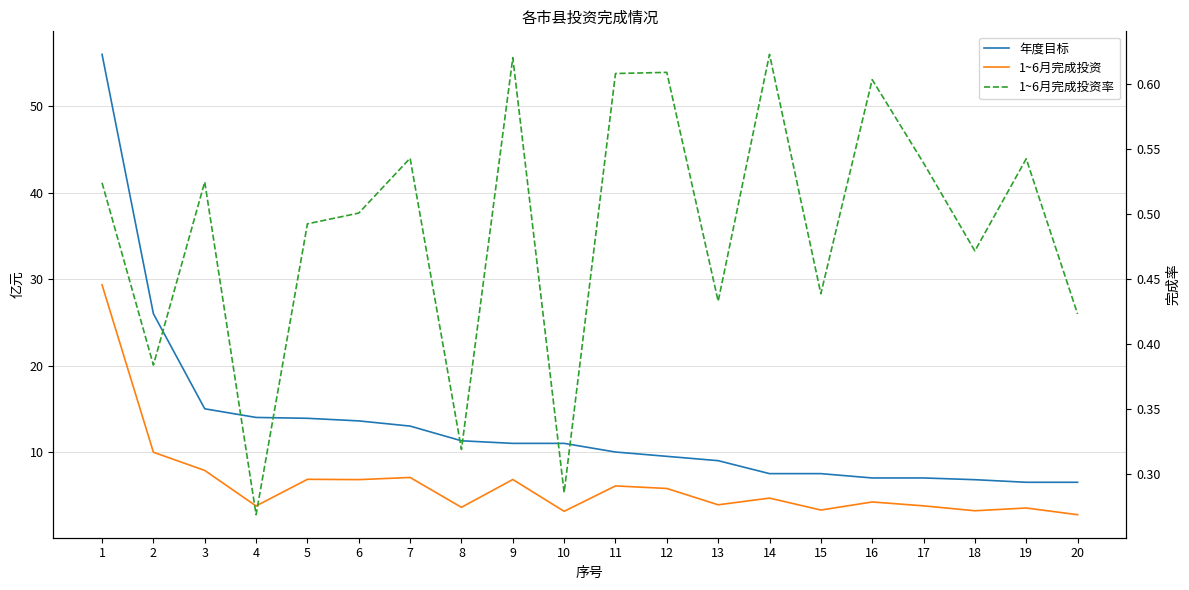

Which label corresponds to the smallest value in the chart?

4